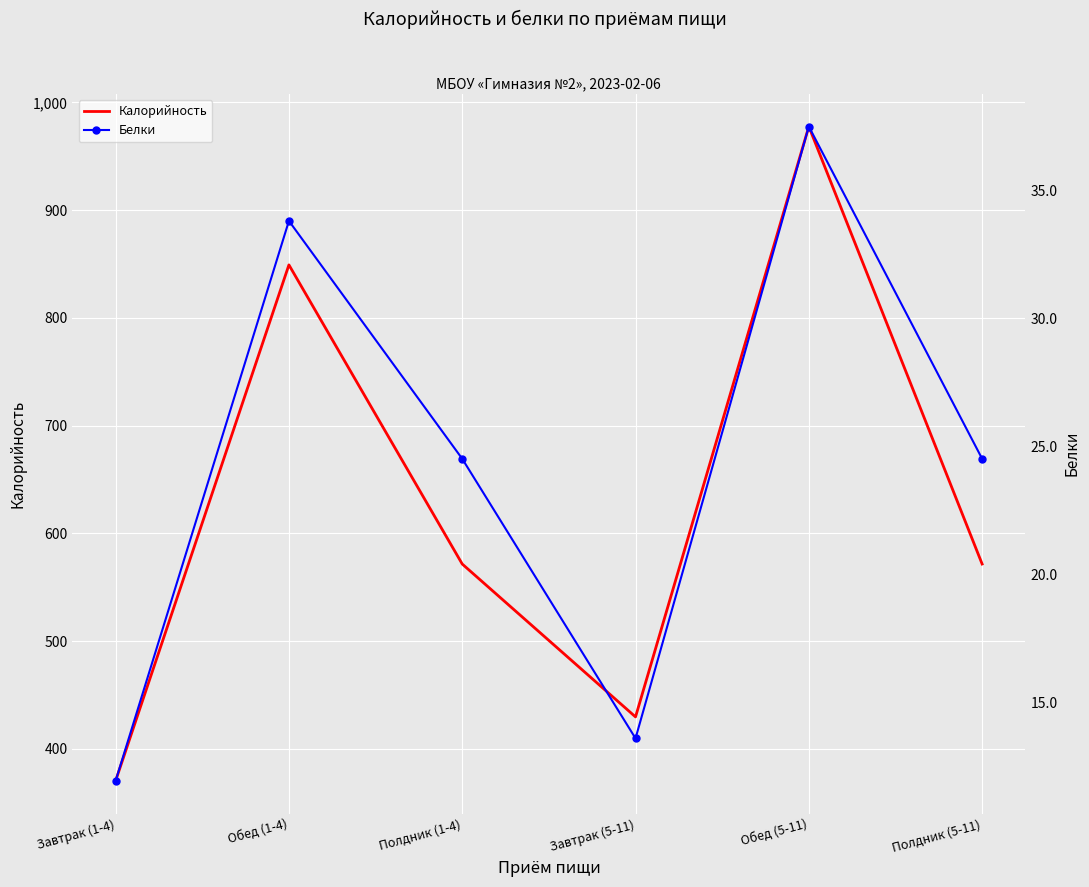

Where is the first local maximum for Калорийность?

Обед (1-4)